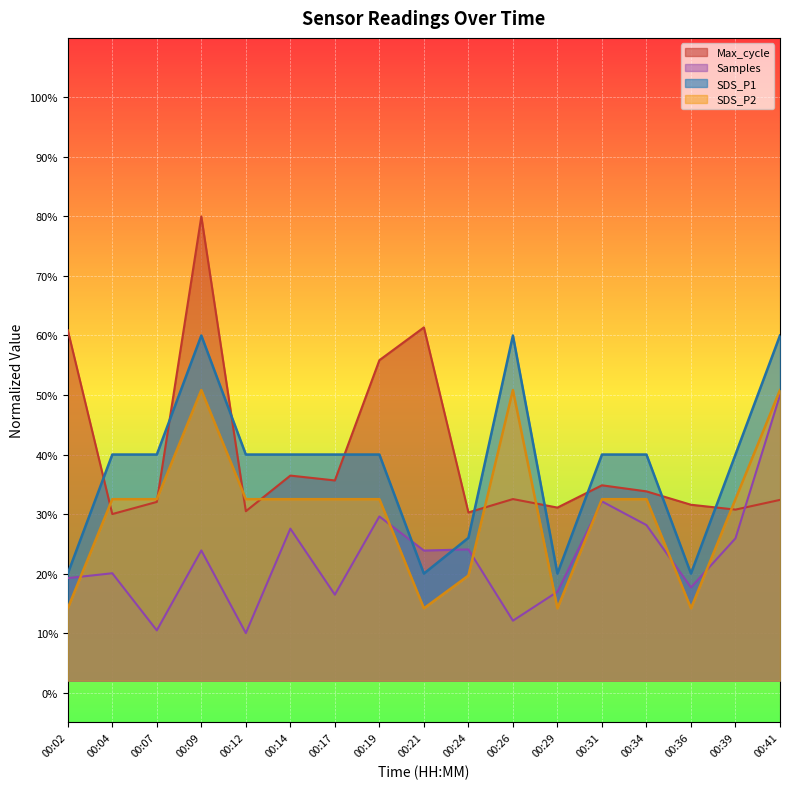

What is the difference between the maximum and minimum values in the SDS_P2 series?

0.4